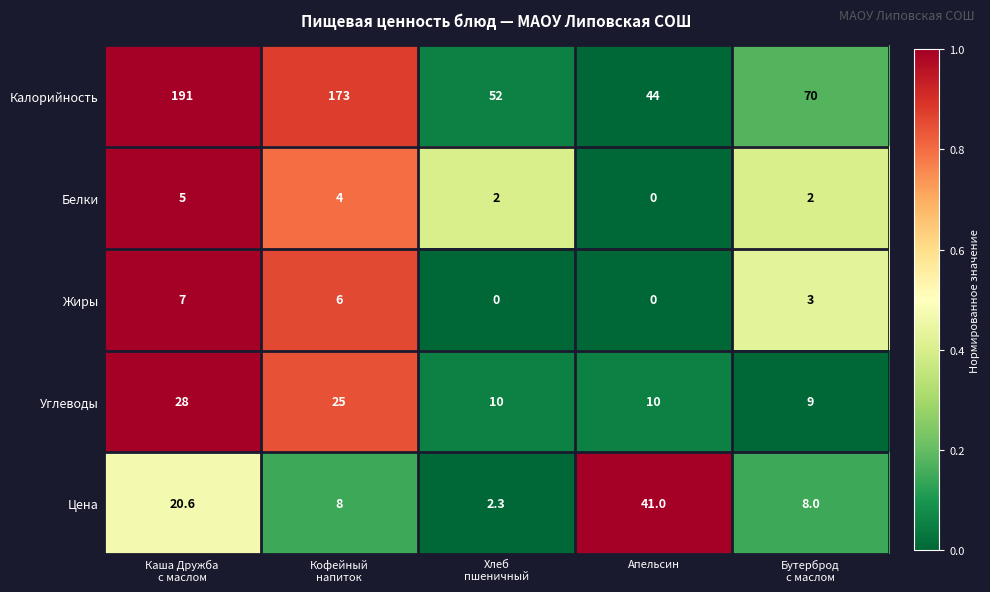

How many categories are shown in the chart?

5